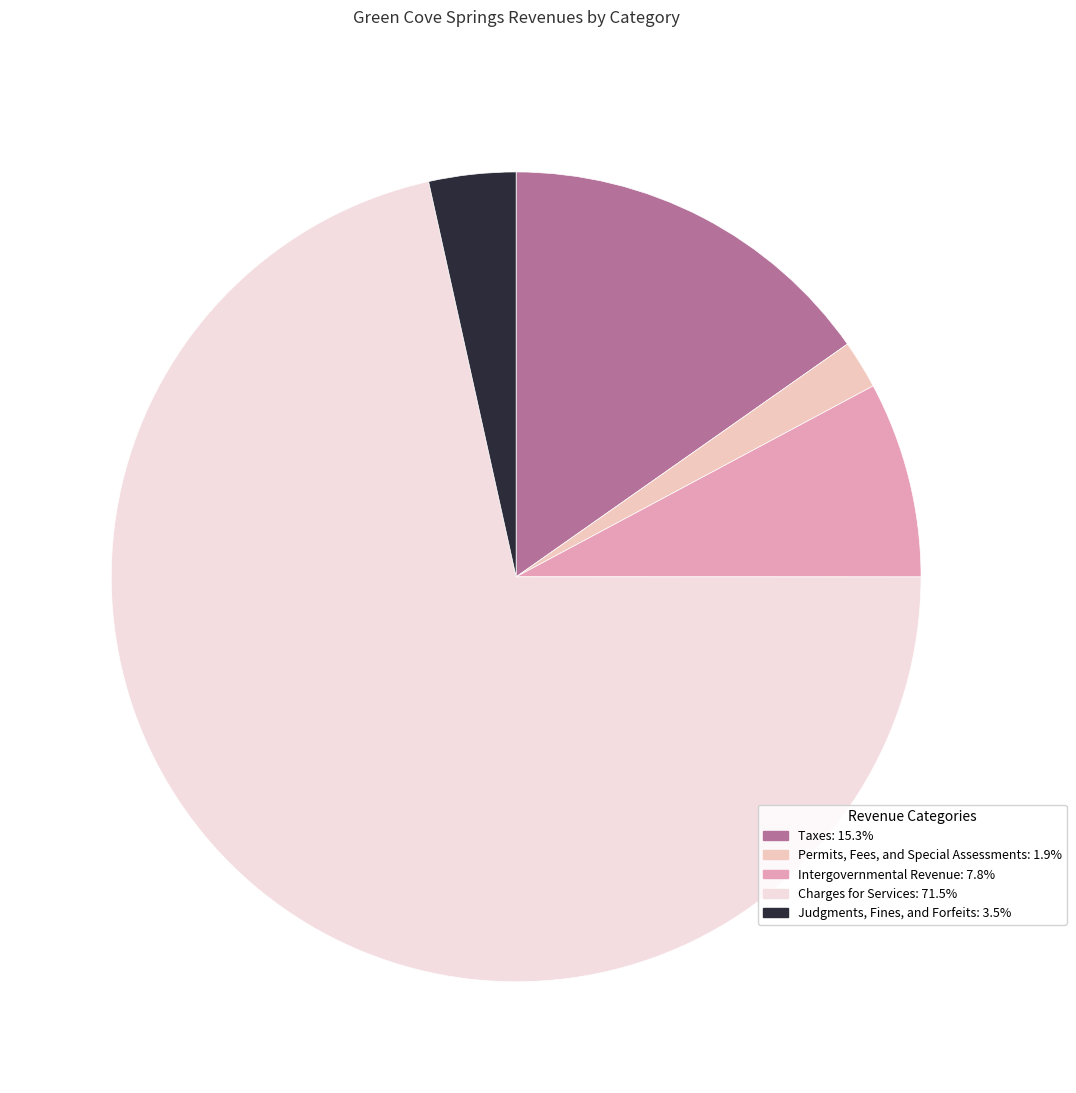

What is the smallest slice in the pie chart?

Permits, Fees, and Special Assessments